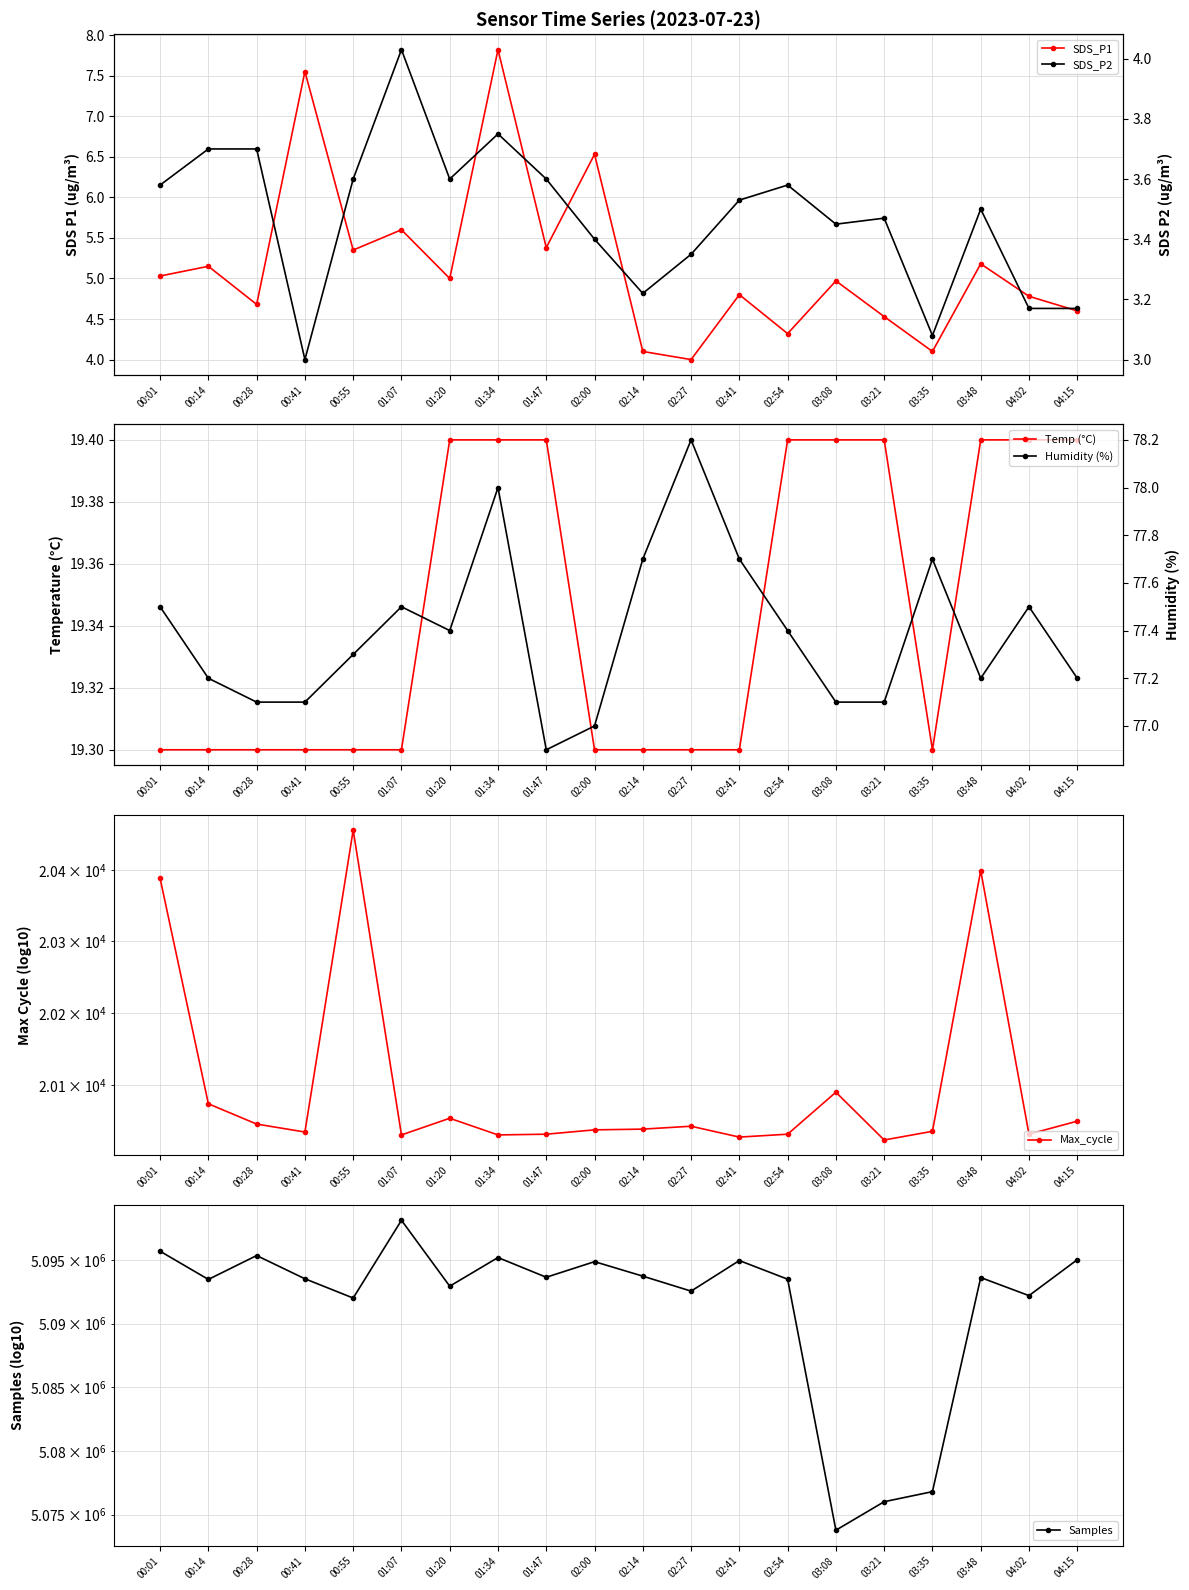

At which category does Samples reach its first local peak?

00:28